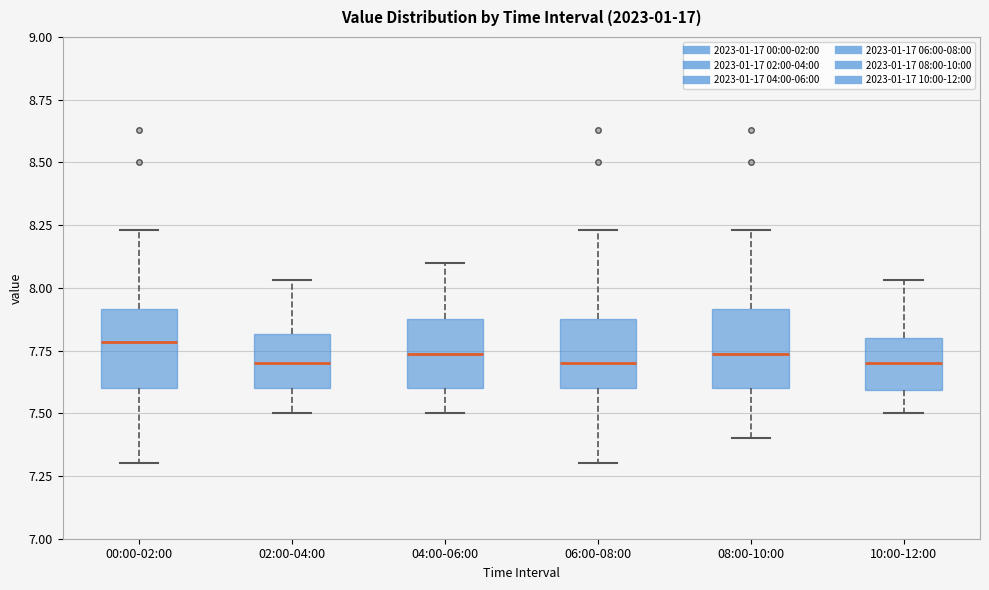

Where does the median line of the box for 10:00-12:00 sit on the y-axis? The values are not printed on the chart, so give them approximately, as read against the axis.

7.70